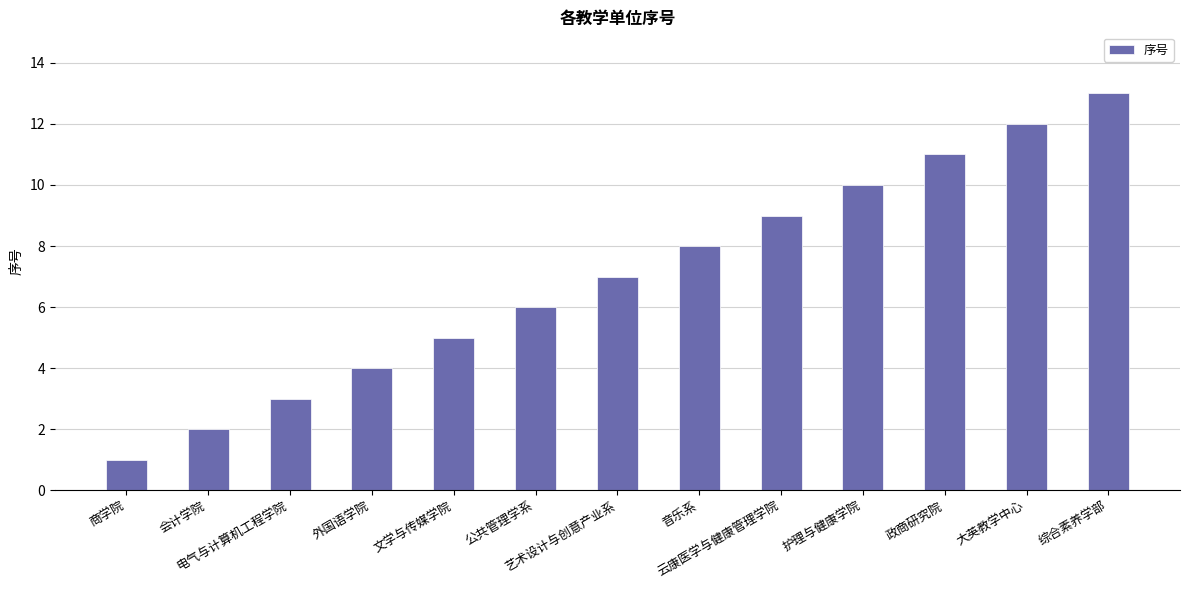

How many bars are there in total?

13